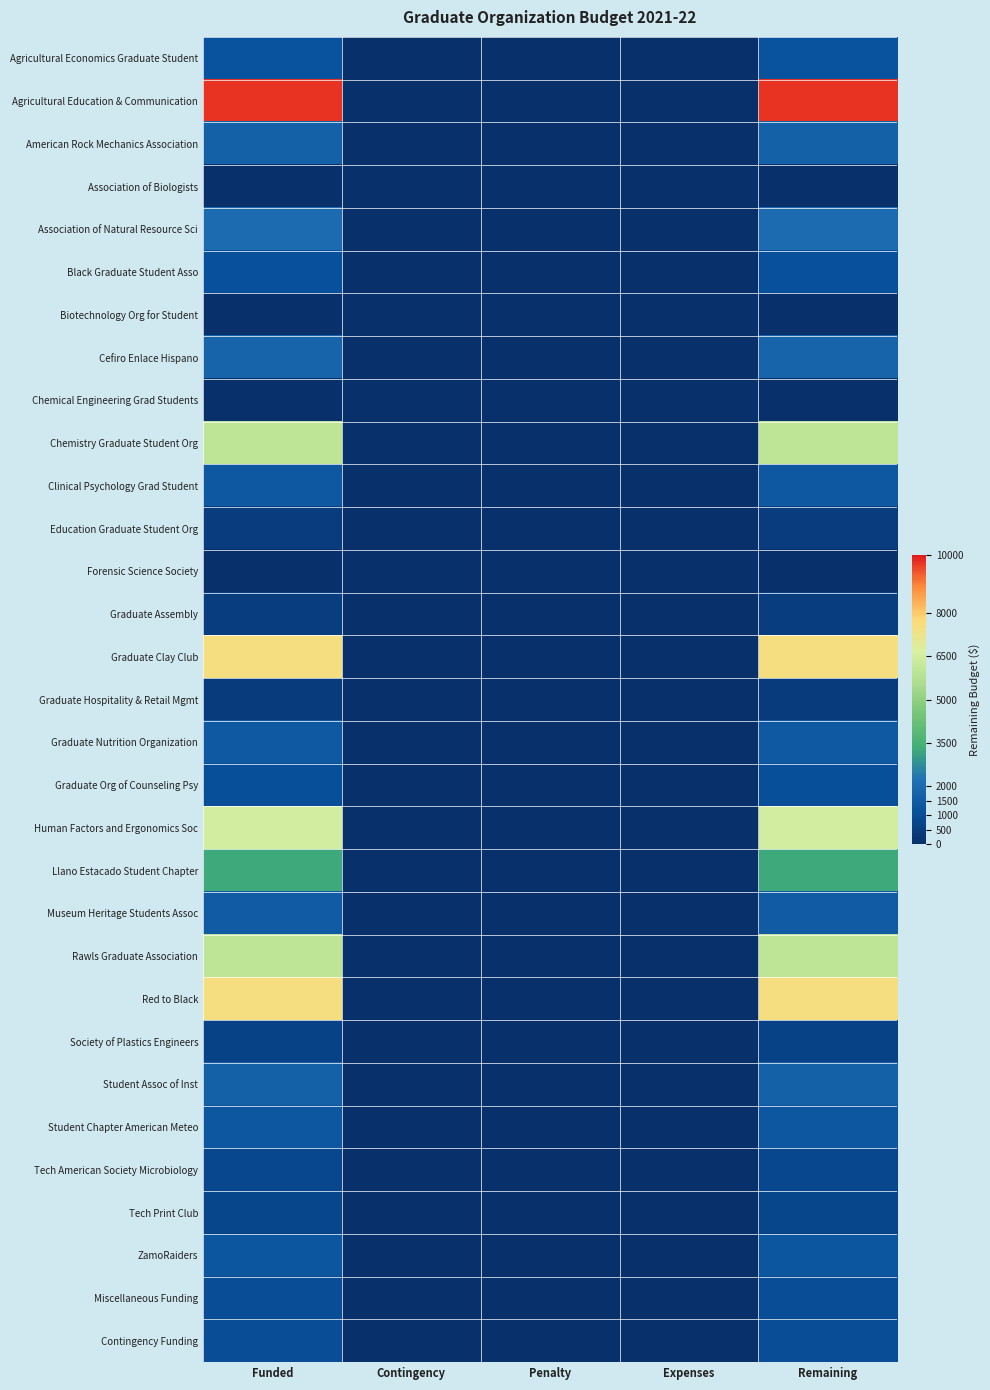

At which category does the chart reach its peak across all series?

Funded